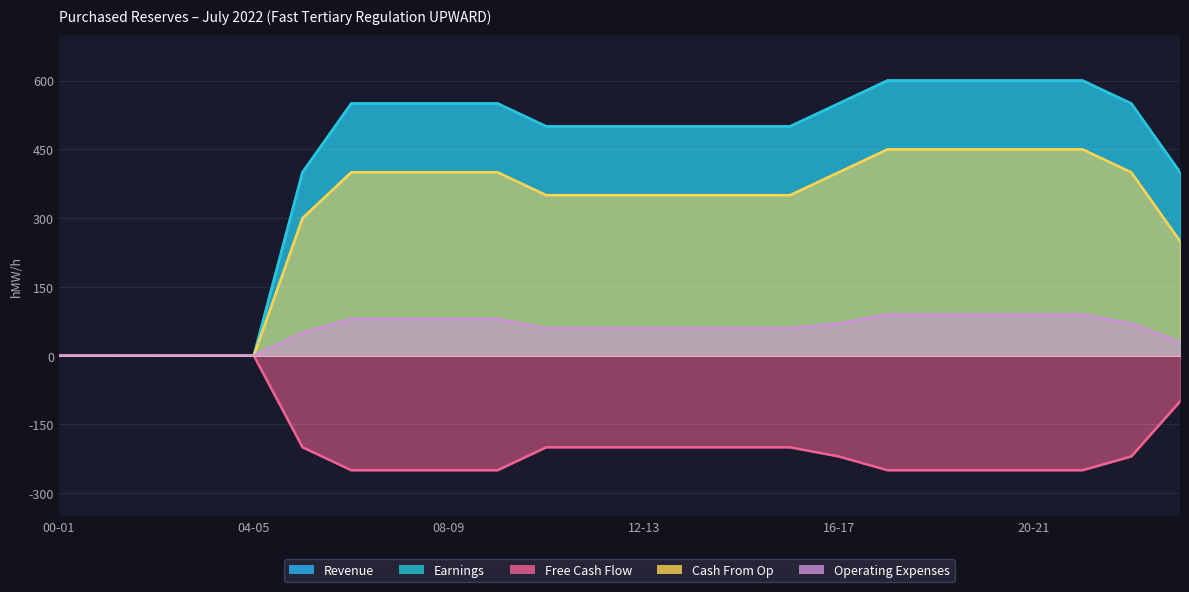

What are all the series names shown in the legend?

Revenue, Earnings, Free Cash Flow, Cash From Op, Operating Expenses